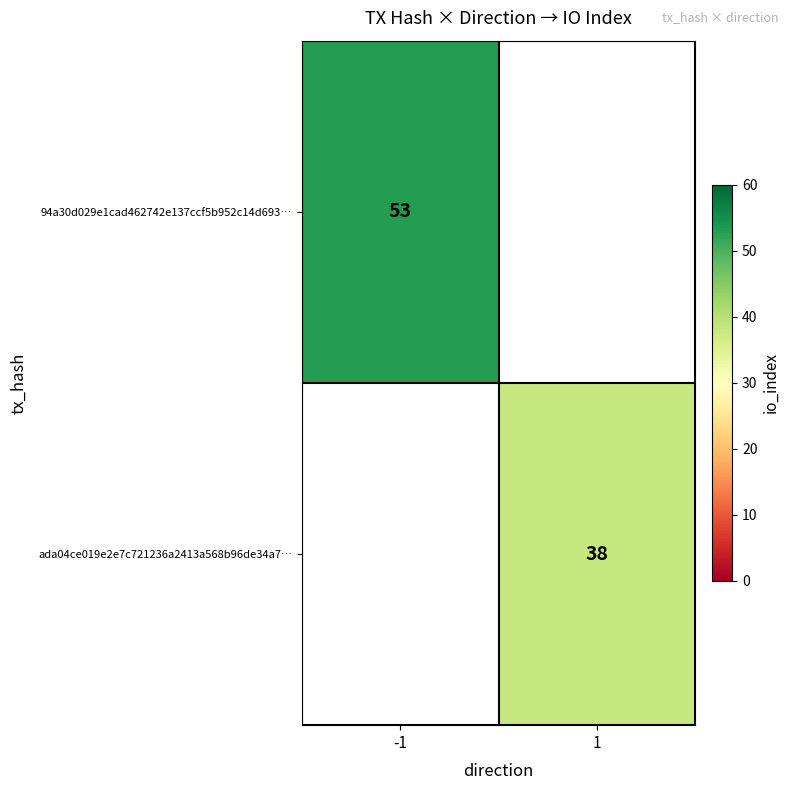

Is it true that ada04ce019e2e7c721236a2413a568b96de34a7… equals 59 at 1?

False